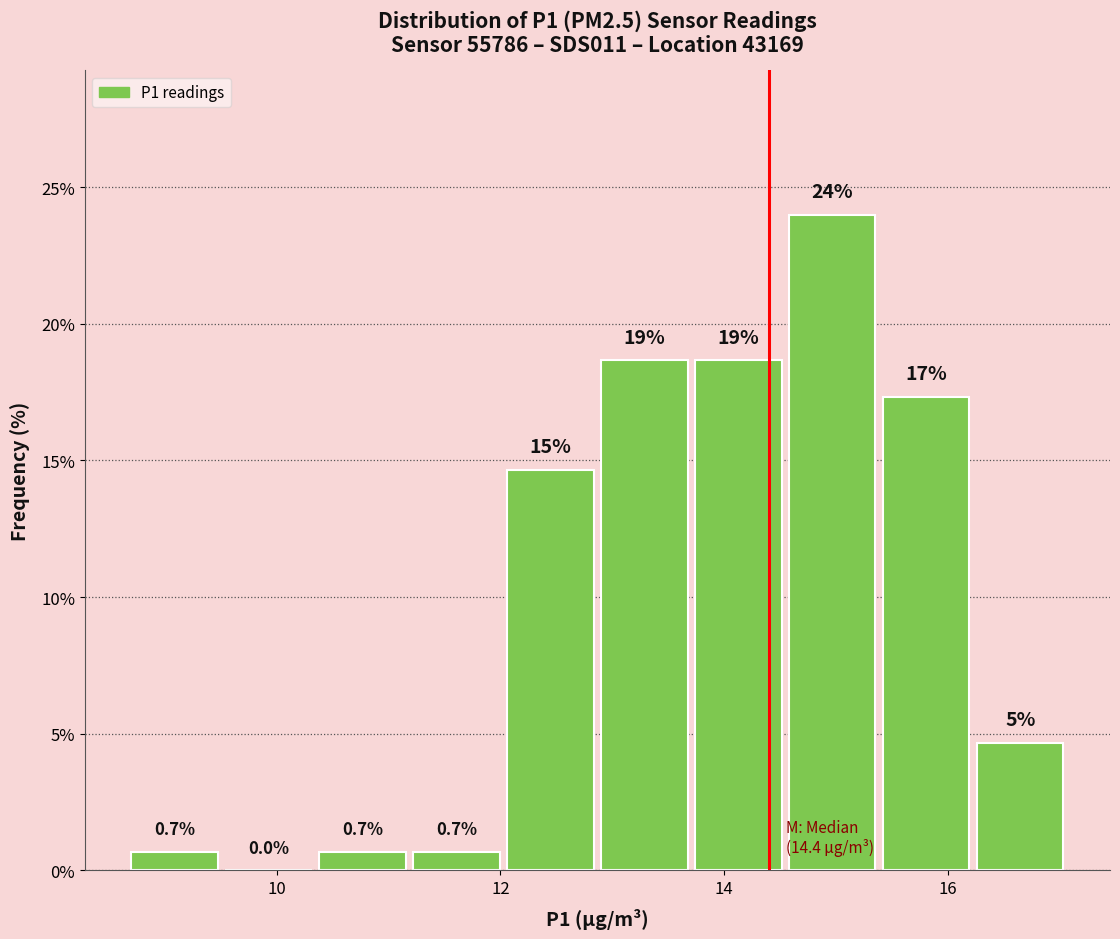

Over which range of the x-axis is the bar tallest?

14.58 to 15.42